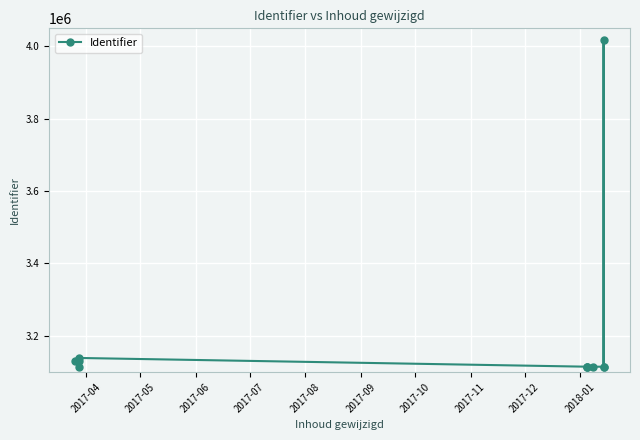

Where does the data first go above 3114709?

2017-04